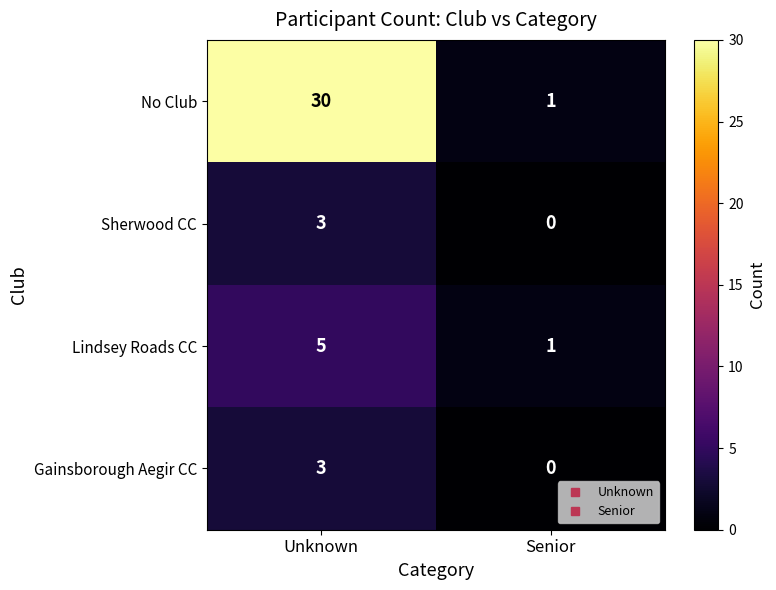

Where is Gainsborough Aegir CC nearest to the value 1?

Senior